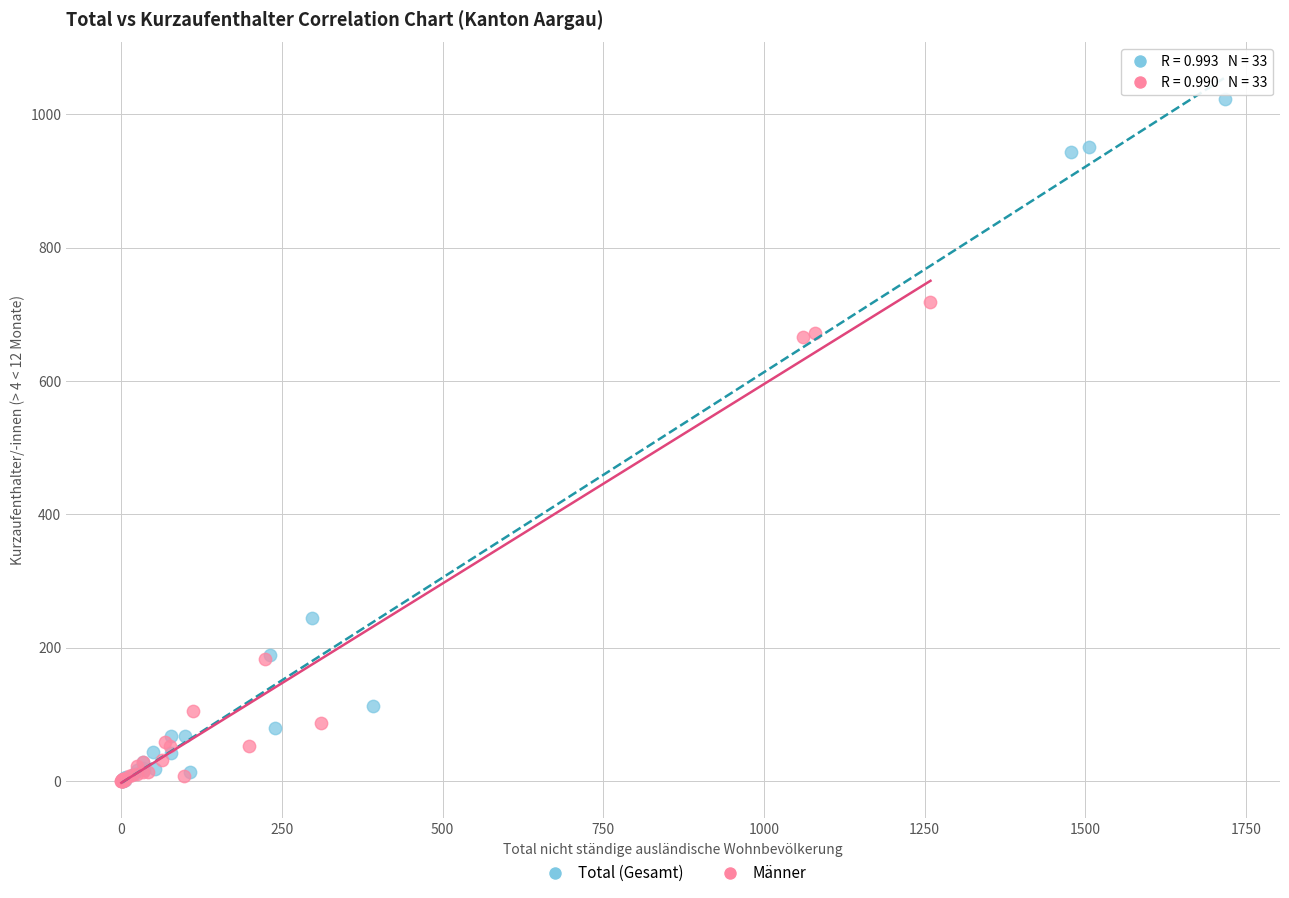

Which series has the widest spread of Y values?

Total (Gesamt)